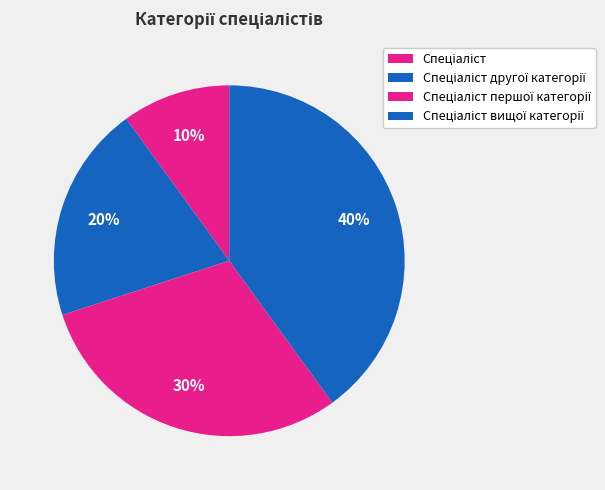

Is it true that Спеціаліст вищої категорії is 48% of the pie?

False